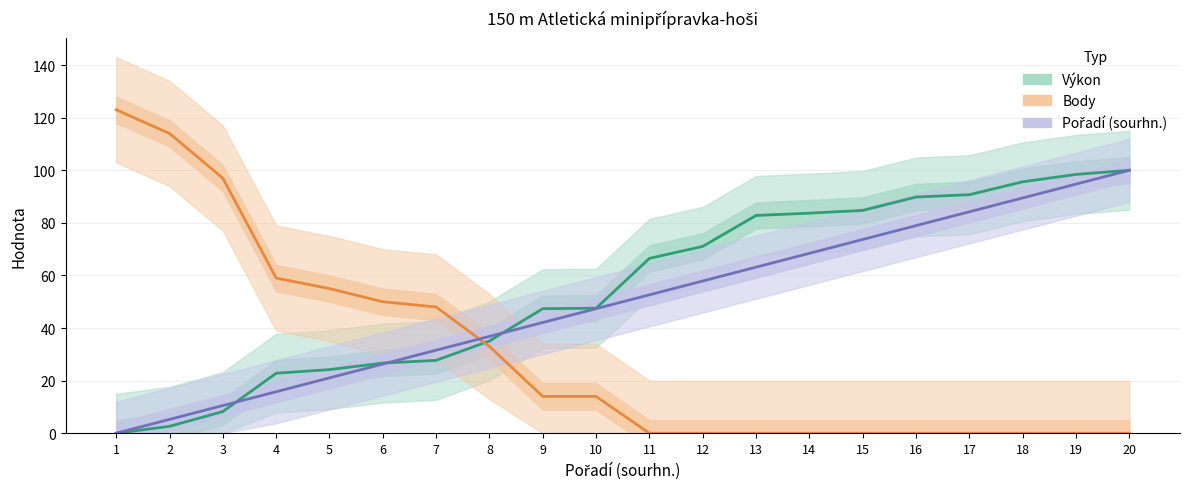

What is the value of the Body point at the 6th from the left?

50.0